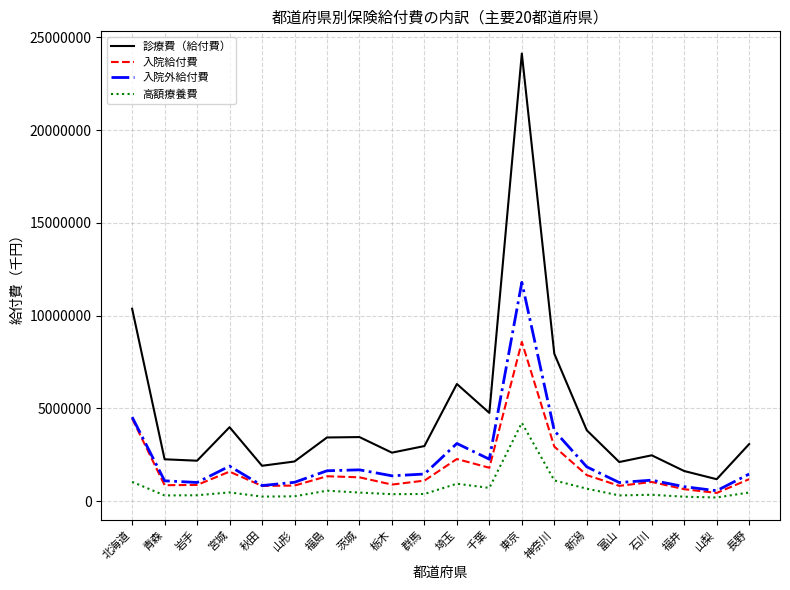

What is the approximate value of 入院外給付費 at 宮城?

1890858.9